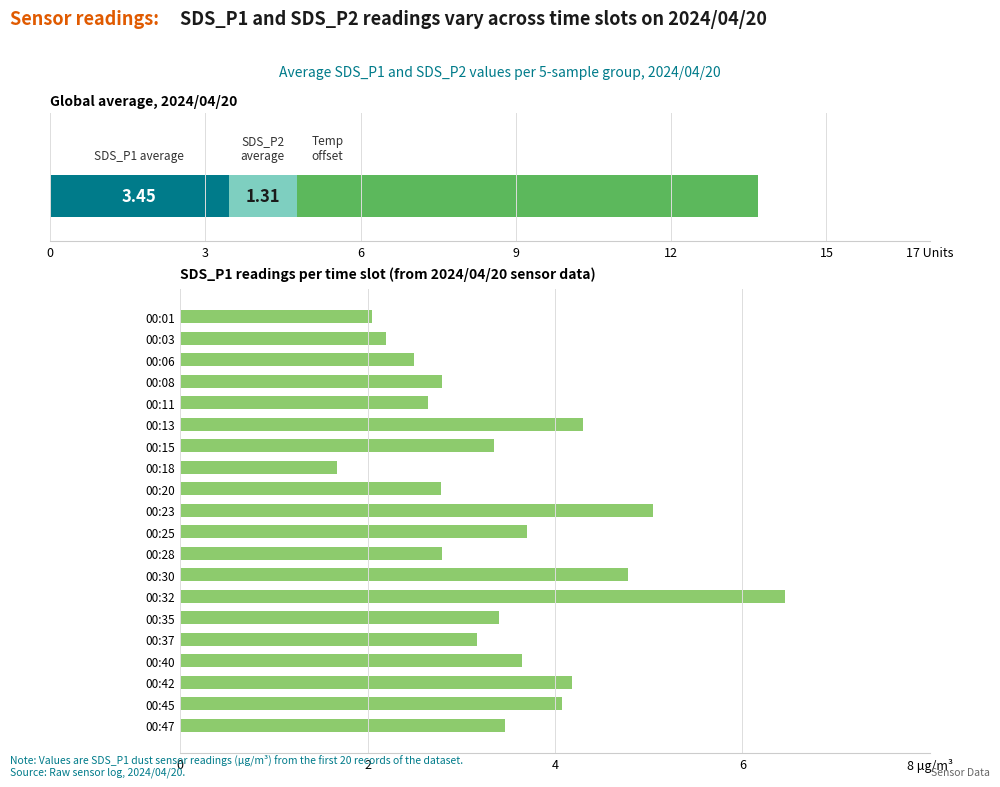

Reading left to right, what are all the values shown in this chart?

2.0	2.2	2.5	2.8	2.6	4.3	3.4	1.7	2.8	5.0	3.7	2.8	4.8	6.5	3.4	3.2	3.6	4.2	4.1	3.5